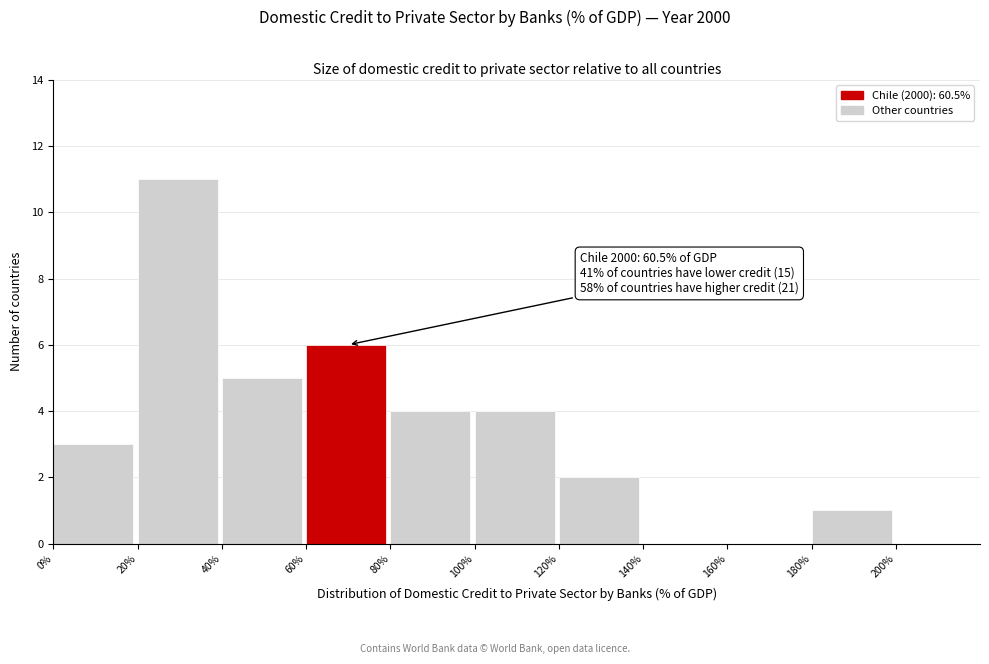

Which range on the x-axis has the tallest bar?

20 to 40